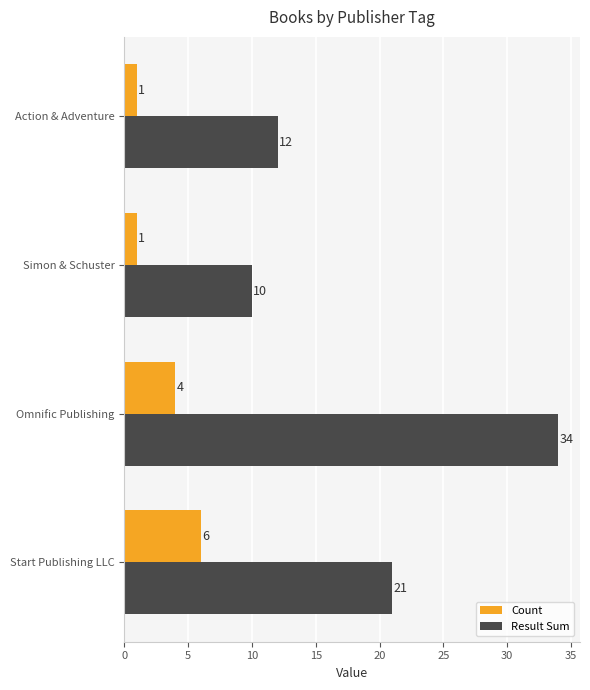

At how many categories does at least one series exceed 17?

2